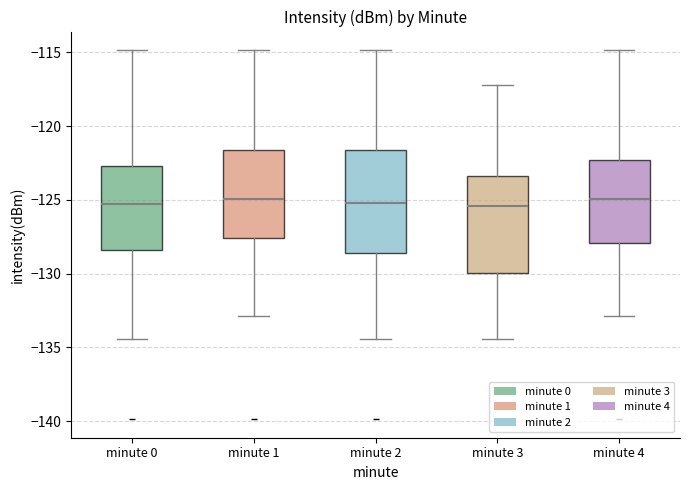

Where is the upper edge of the box for minute 3 on the y-axis? The values are not printed on the chart, so give them approximately, as read against the axis.

-123.5